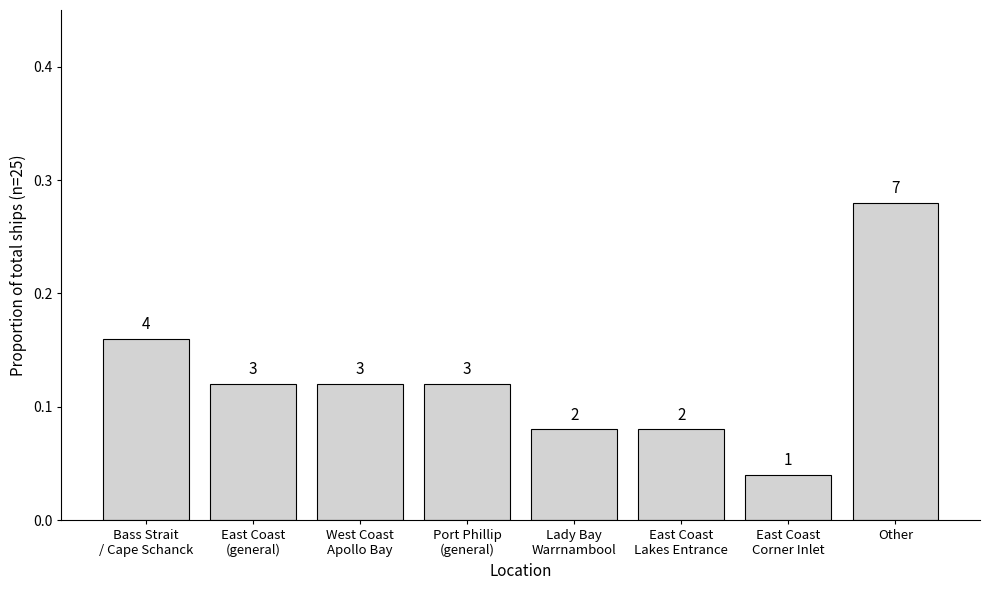

How many bars are there in total?

8